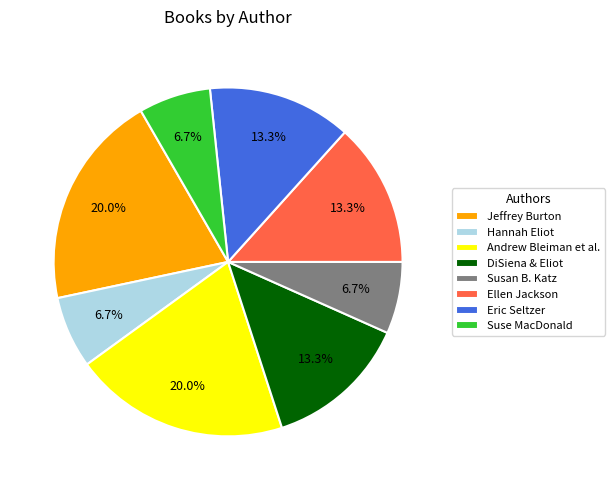

Is there any slice that represents more than half of the pie?

No